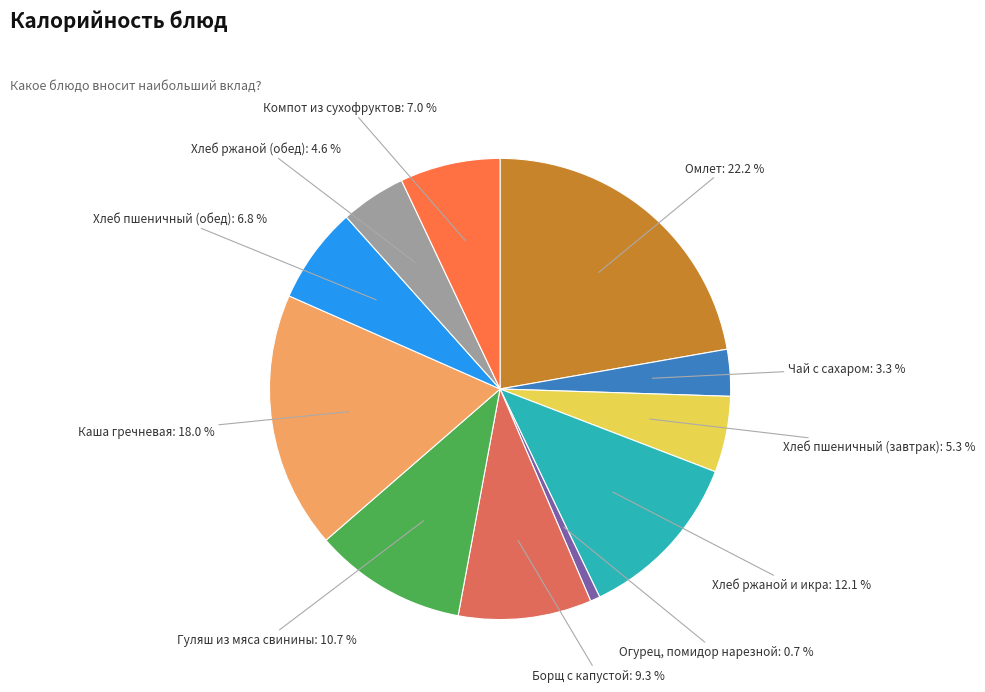

Between Хлеб пшеничный (завтрак) and Чай с сахаром, which is larger?

Хлеб пшеничный (завтрак)